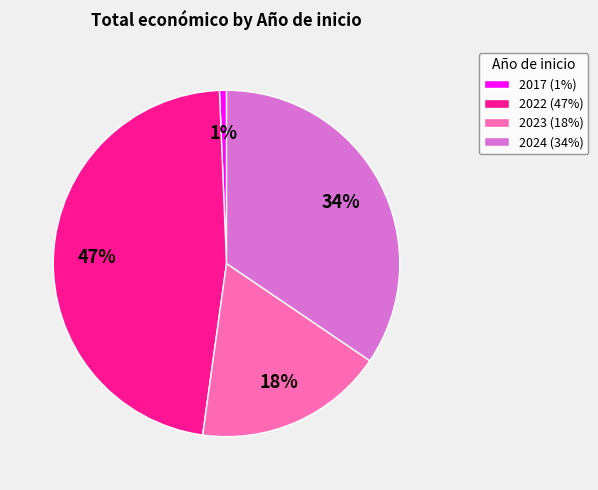

How many segments does this pie chart have?

4